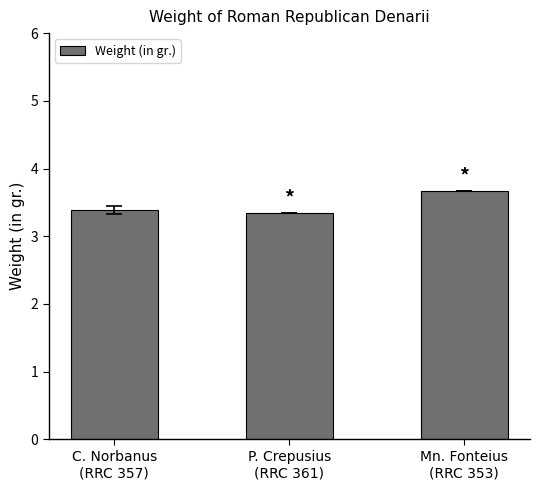

What is the ratio of the value at Mn. Fonteius
(RRC 353) to the value at P. Crepusius
(RRC 361)?

1.1